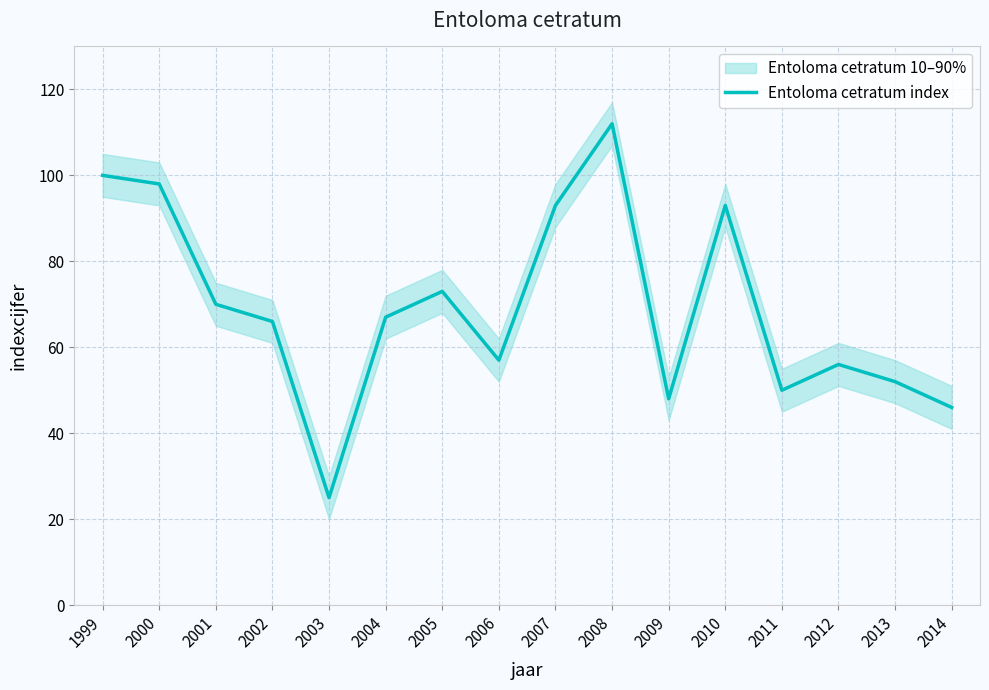

What is the value of the 11th point from the left?

48